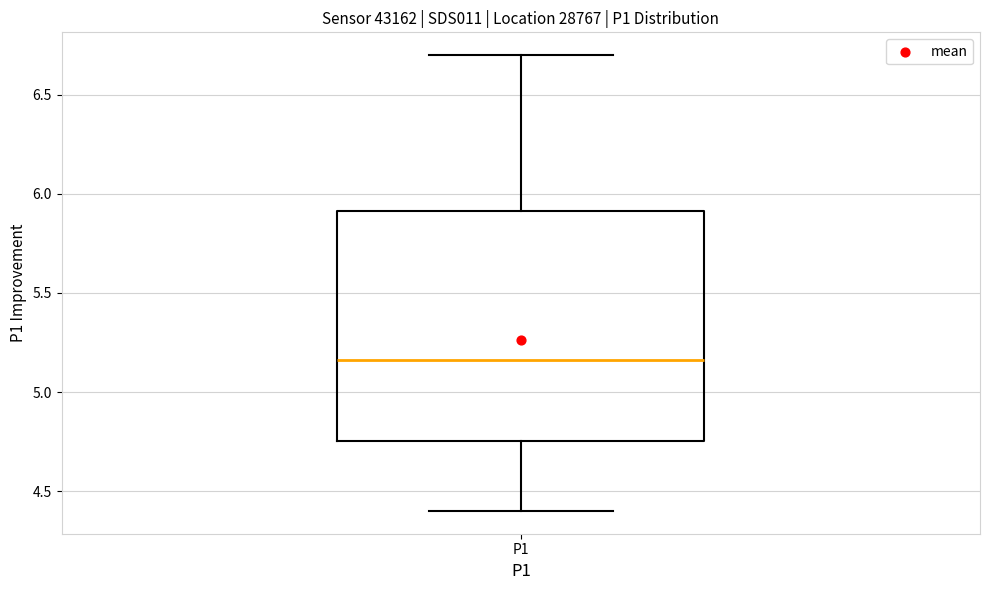

Read this box plot against the y-axis: the position of the median line, the range covered by the box, and the ends of both whiskers. The values are not printed on the chart, so give them approximately, as read against the axis.

median 5.15, box 4.75 to 5.90, whiskers 4.40 to 6.70